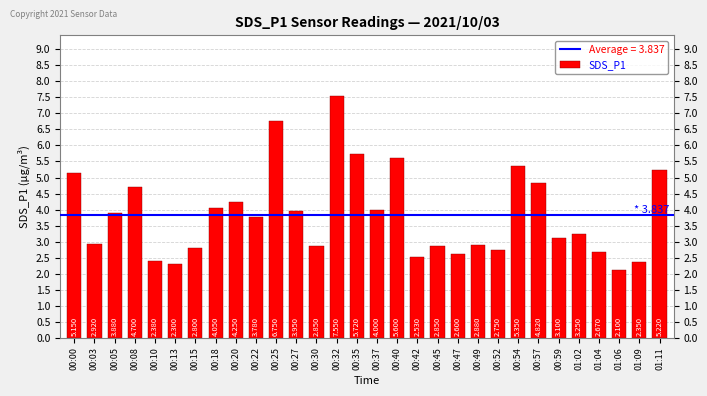

What is the maximum value shown in the chart?

7.5